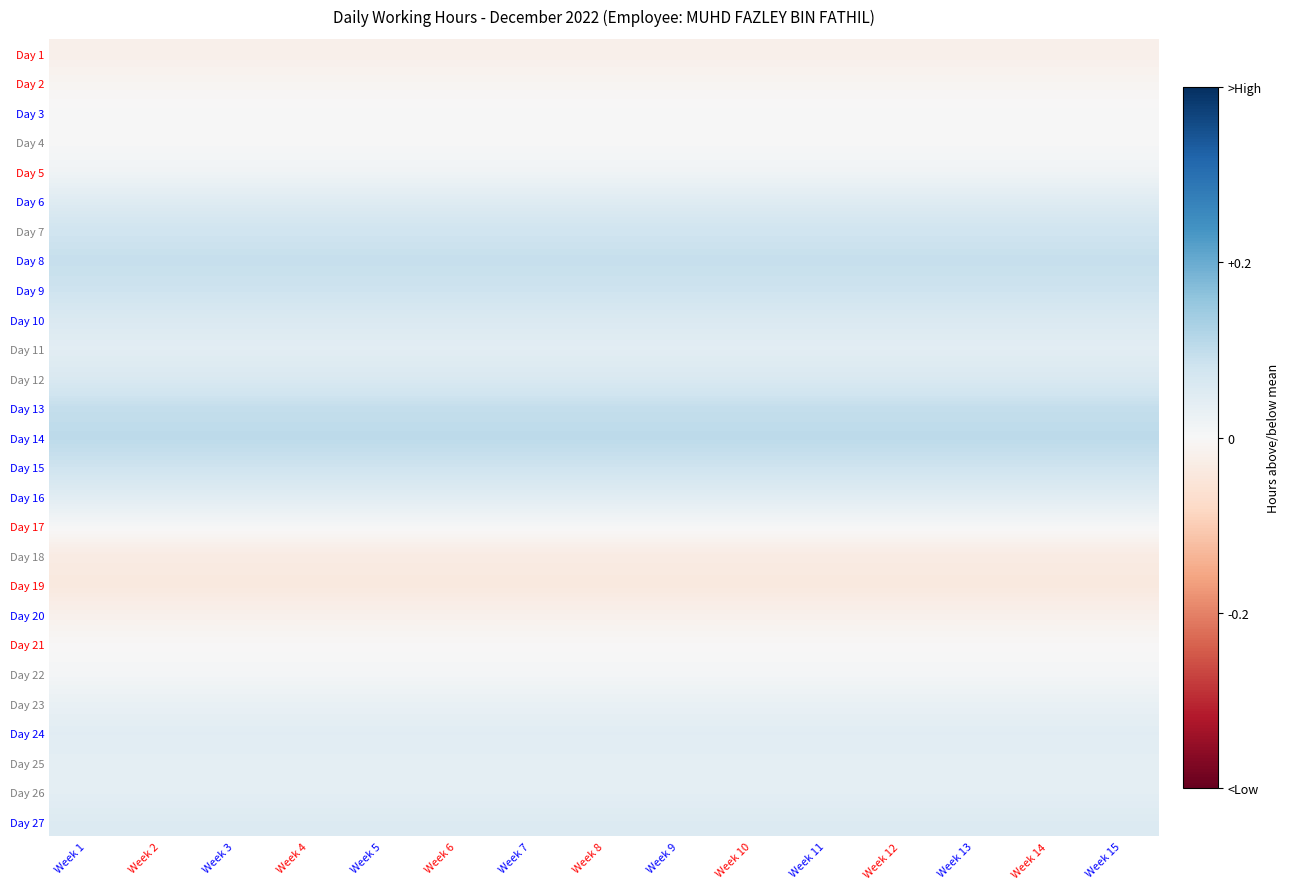

At Week 15, list the series in order from largest to smallest.

Day 14, Day 13, Day 8, Day 9, Day 15, Day 7, Day 12, Day 10, Day 27, Day 6, Day 16, Day 24, Day 11, Day 26, Day 25, Day 23, Day 5, Day 22, Day 17, Day 3, Day 4, Day 21, Day 2, Day 20, Day 1, Day 18, Day 19